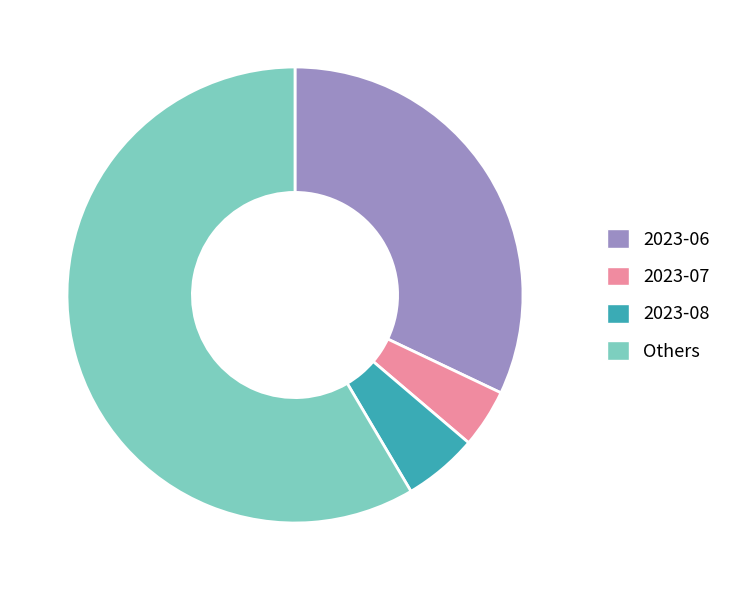

How many segments does this pie chart have?

4